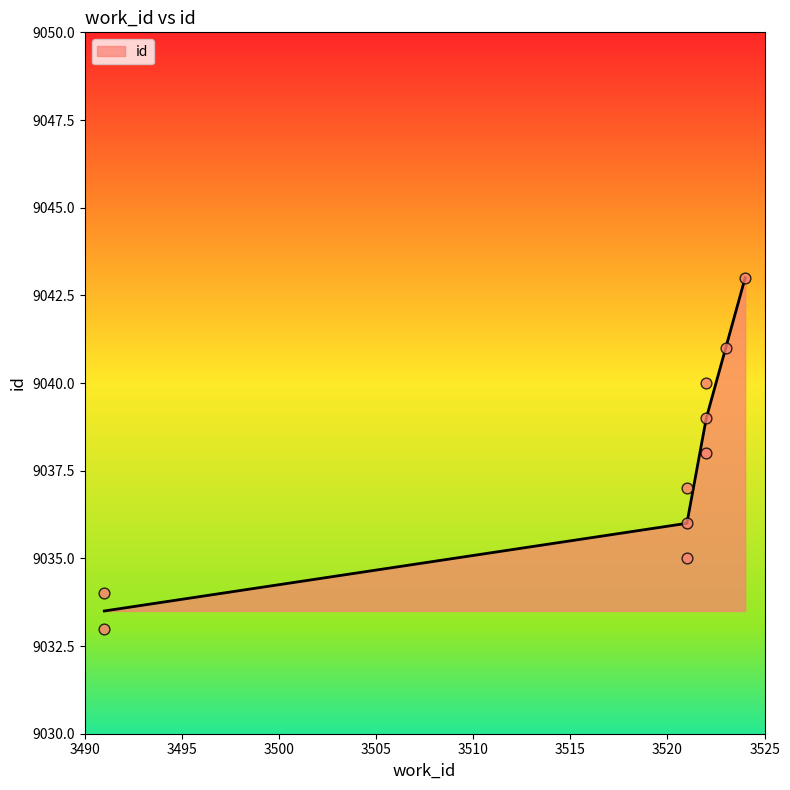

Between 3522 and 3491, which is larger?

3522